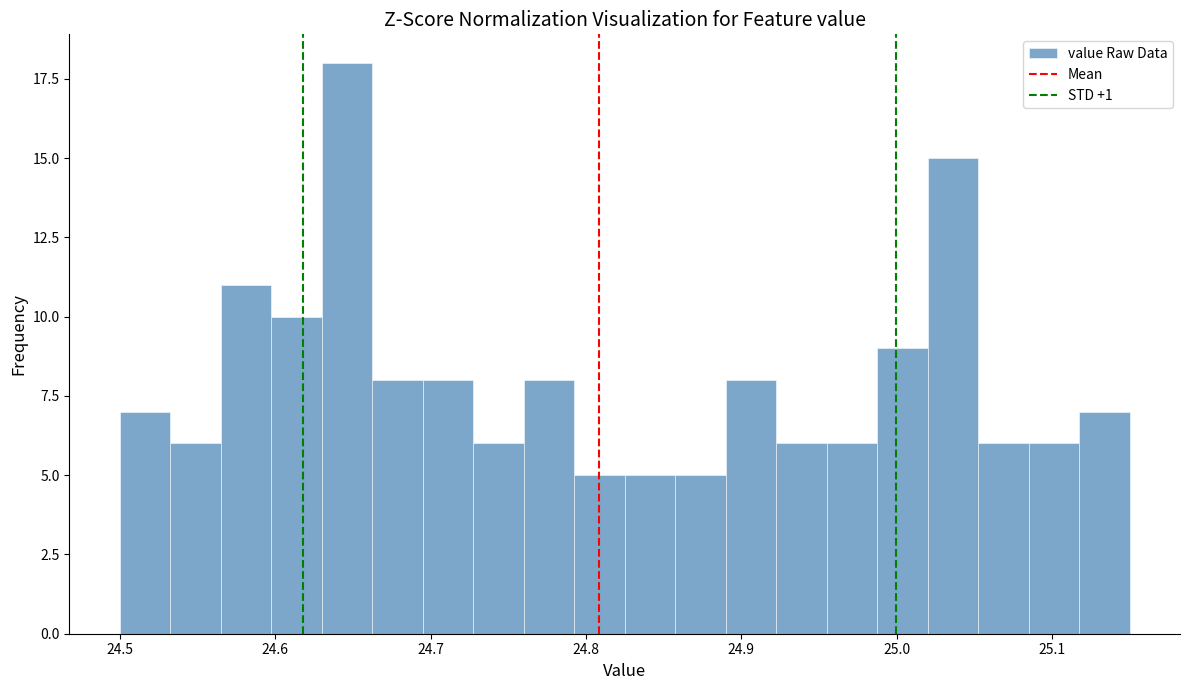

Around what value on the x-axis is the tallest bar? Give the approximate position of its centre, as read against the axis.

24.65